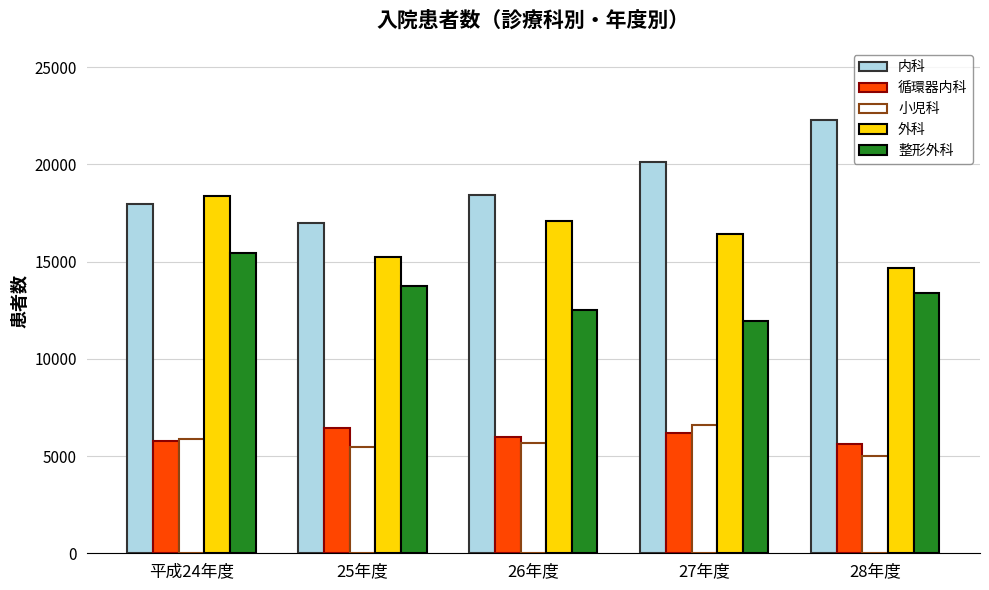

At which category is the sum across all series the highest?

平成24年度